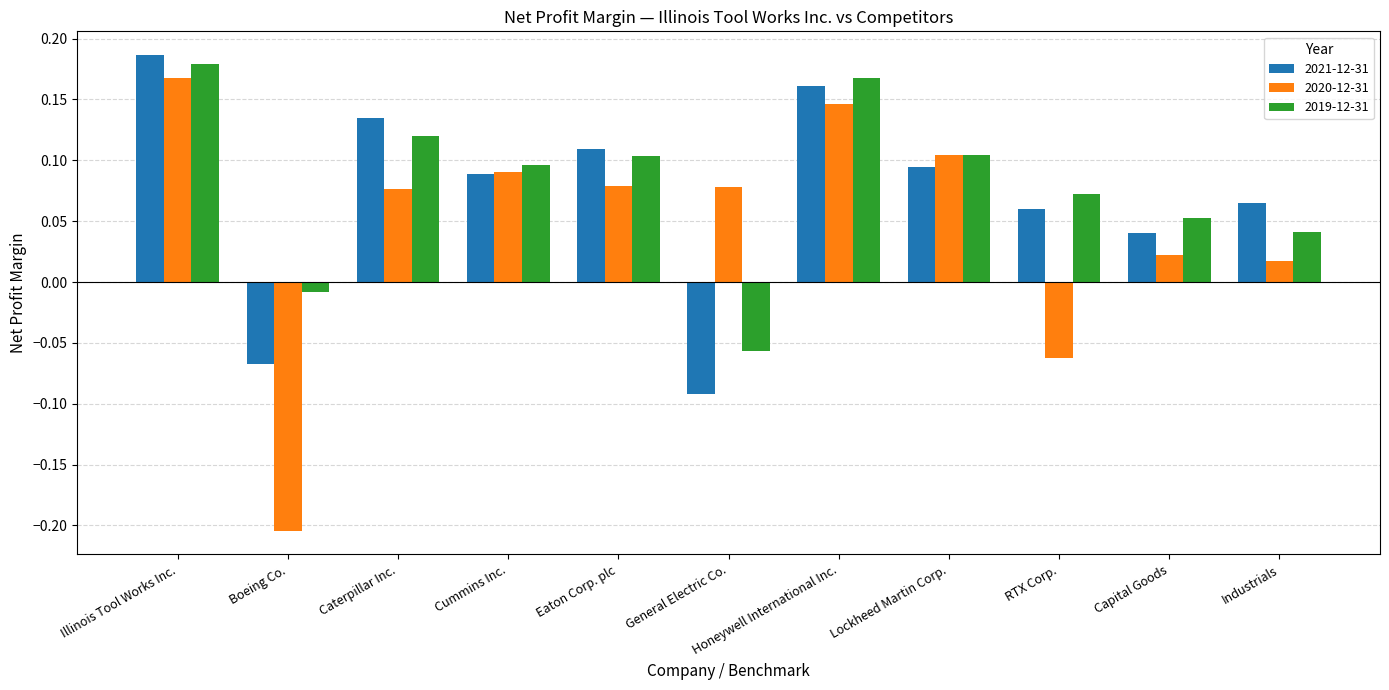

Is the value of 2020-12-31 at Capital Goods greater than the value of 2019-12-31 at Capital Goods?

No